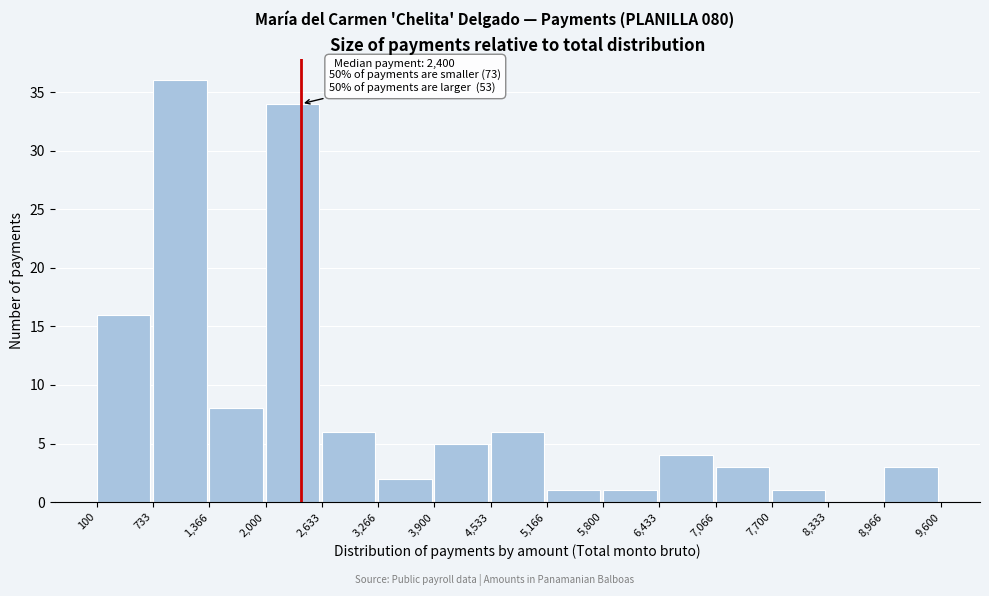

Which range on the x-axis has the tallest bar?

733 to 1,366